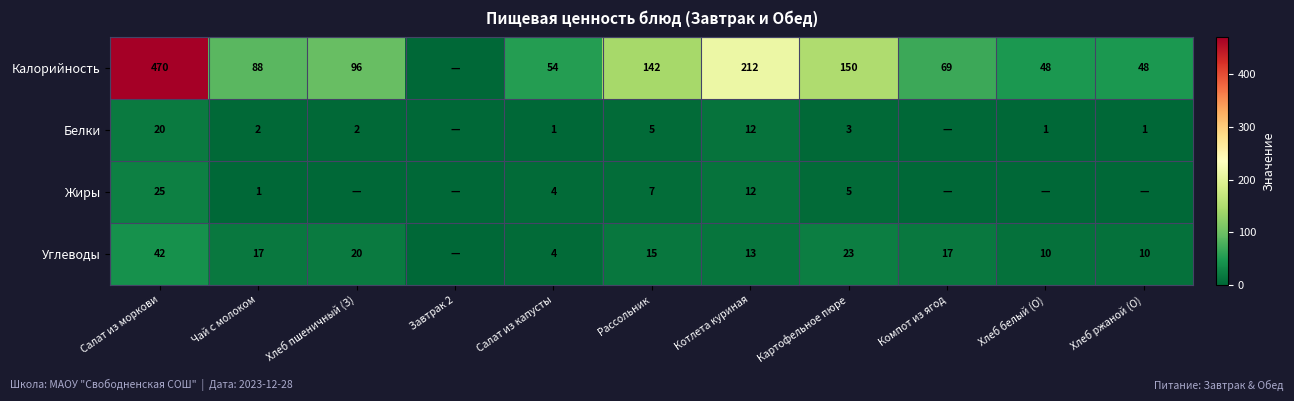

At Салат из моркови, list the series in order from smallest to largest.

Белки, Жиры, Углеводы, Калорийность